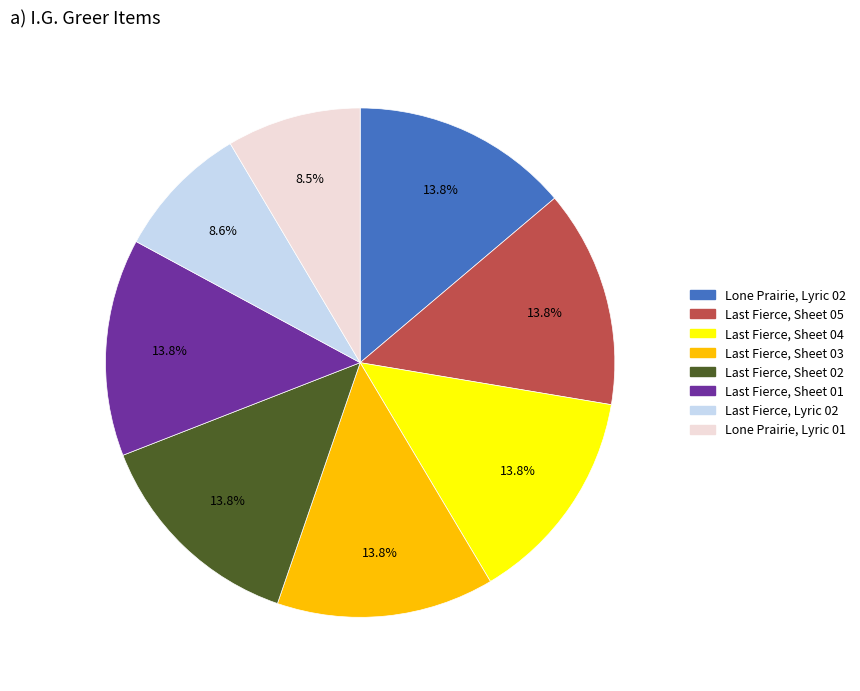

Count the number of slices in the pie.

8